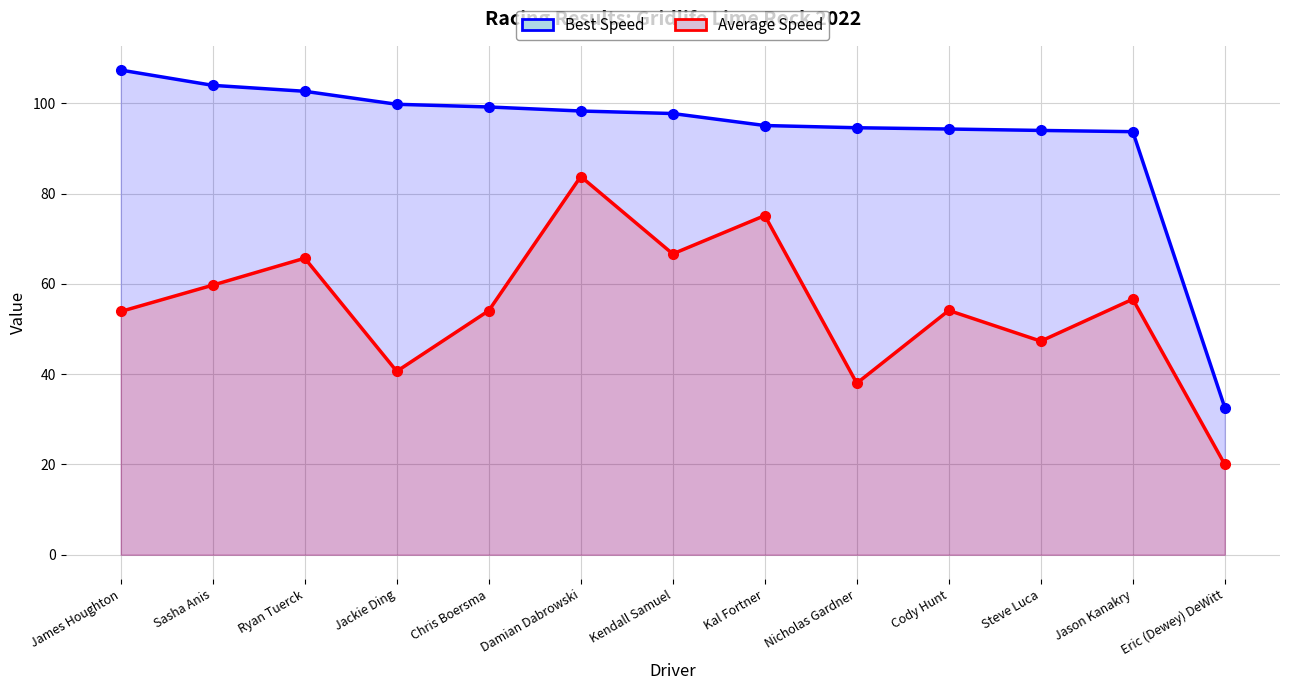

Is the value of Average Speed at Cody Hunt greater than the value of Best Speed at Kal Fortner?

No